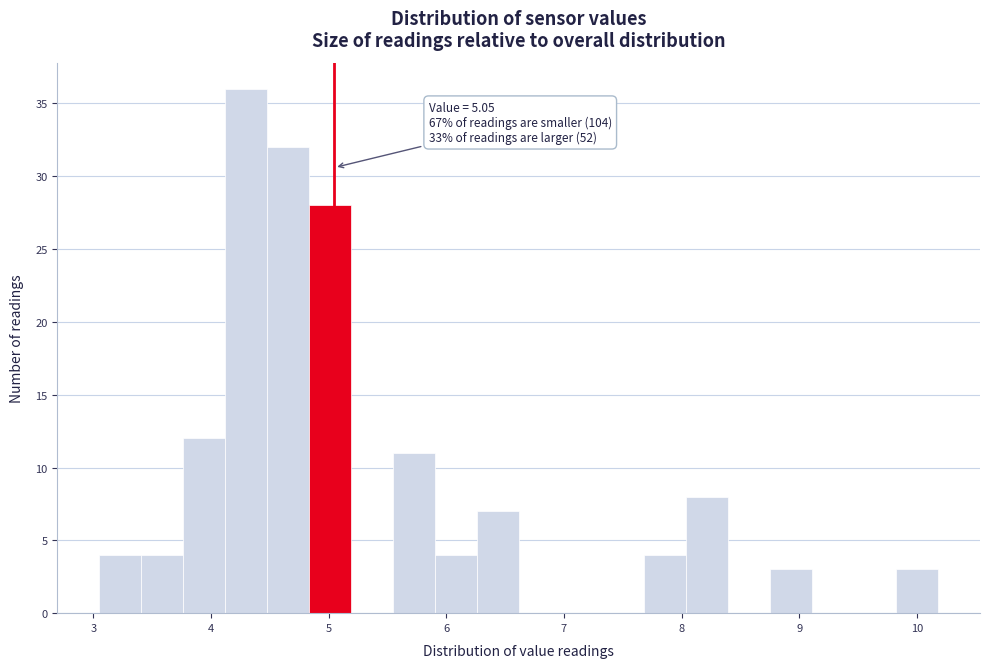

Read against the x-axis, roughly where is the centre of the tallest bar?

4.3